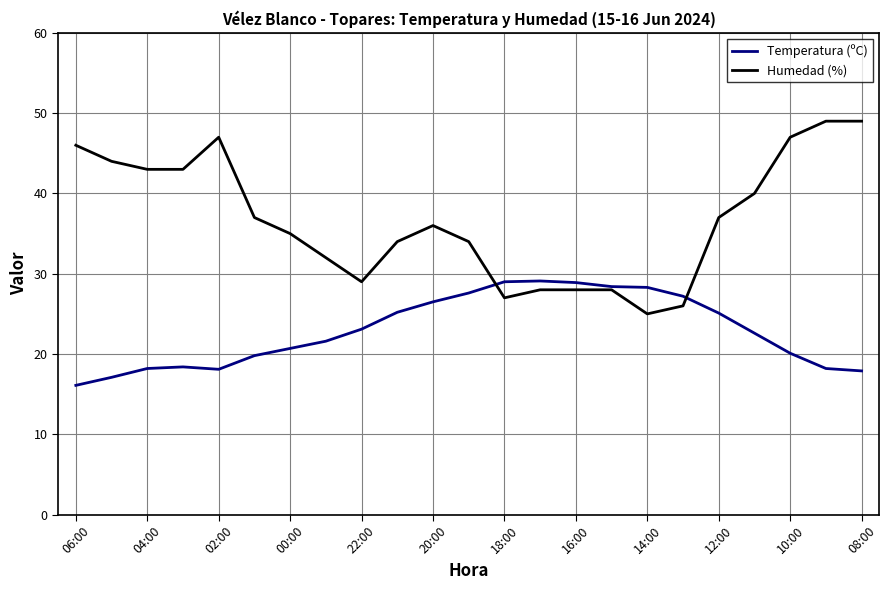

What is the smallest value displayed?

16.1